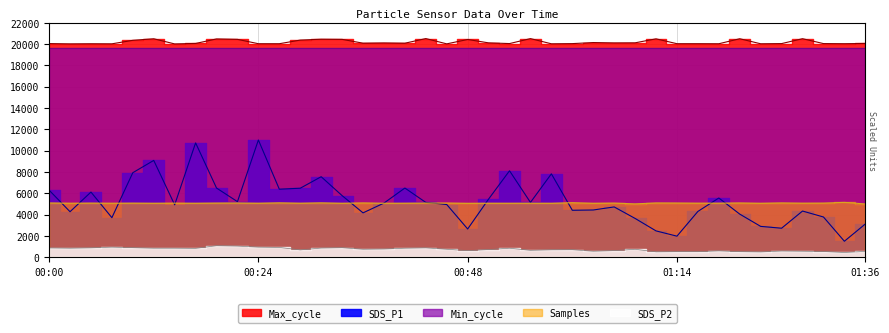

Which series has the largest total across all categories?

Max_cycle